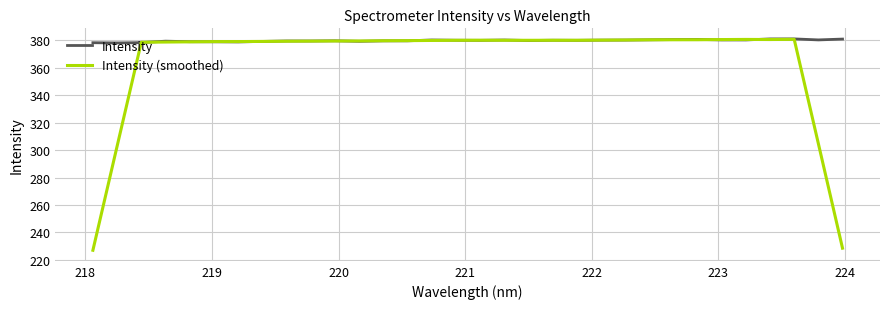

Rank the series by their average value, from highest to lowest.

Intensity, Intensity (smoothed)